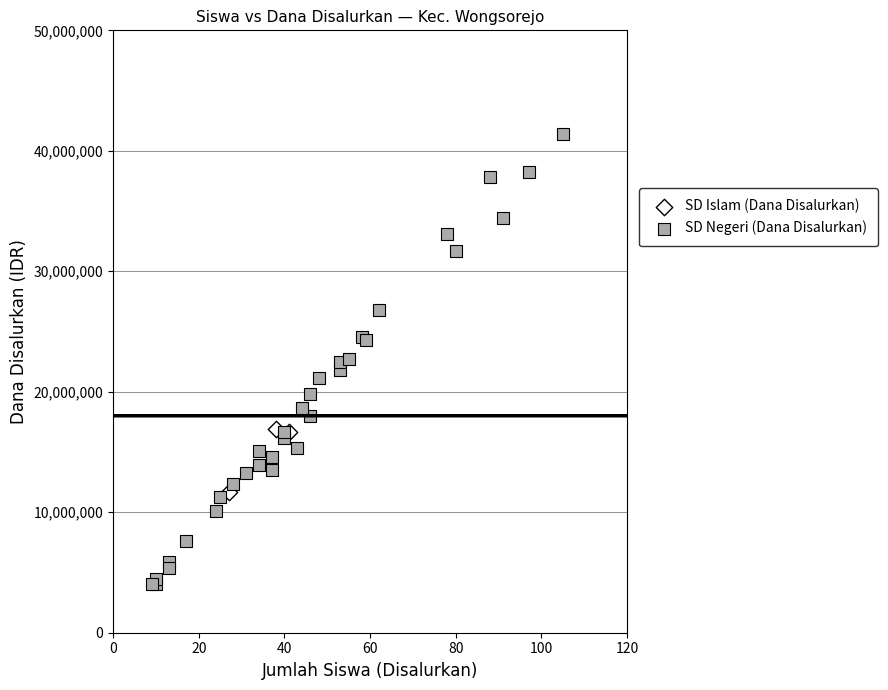

Which series reaches the minimum Y coordinate?

SD Negeri (Dana Disalurkan)